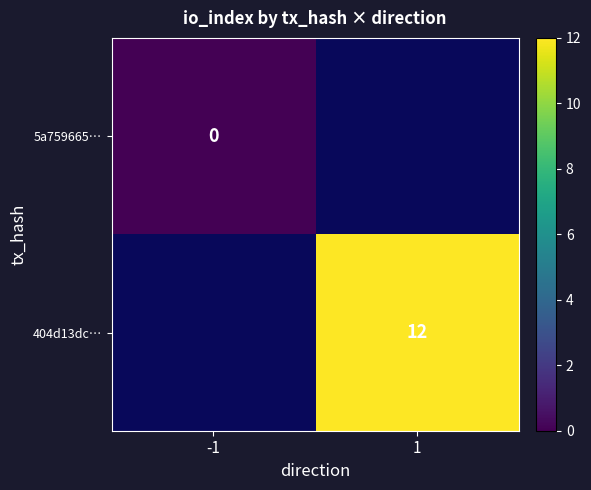

The value of 404d13dc… at 1 is 6. True or false?

False